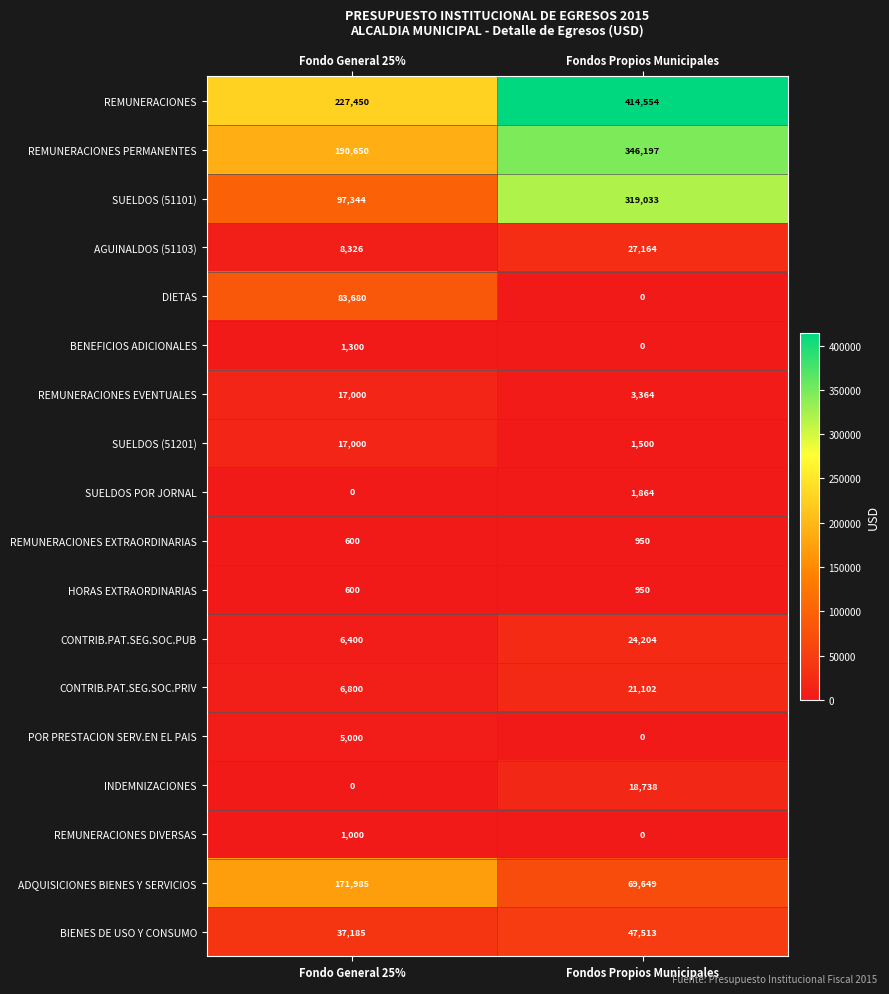

The AGUINALDOS (51103) series shows 8326 at Fondo General 25%. True or false?

True